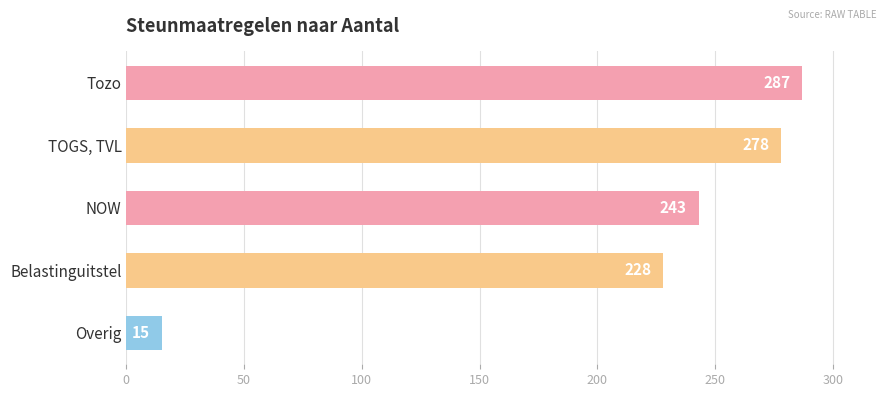

The chart shows a value of 243 at NOW. True or false?

True